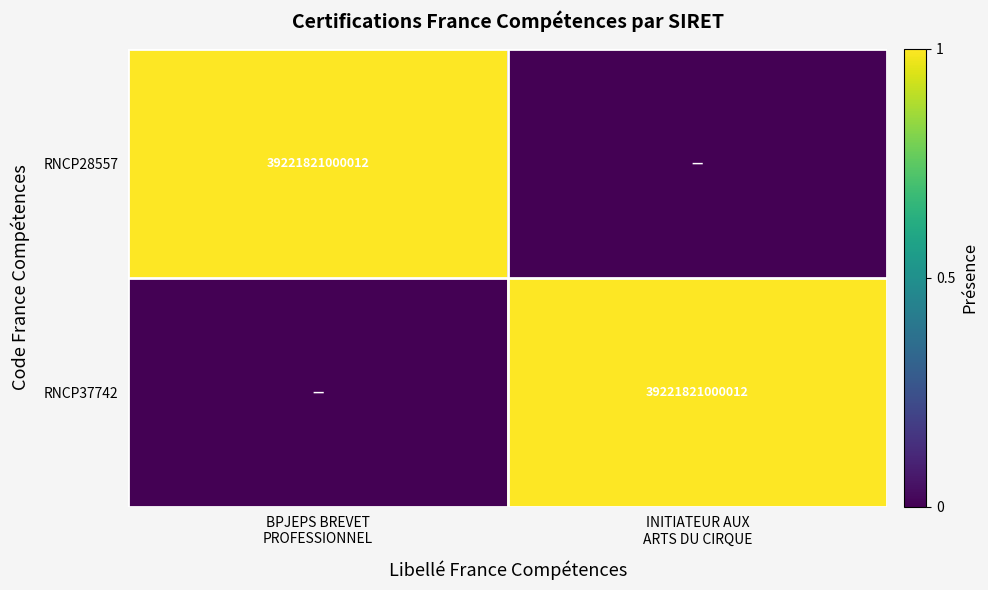

What is the greatest value displayed?

1